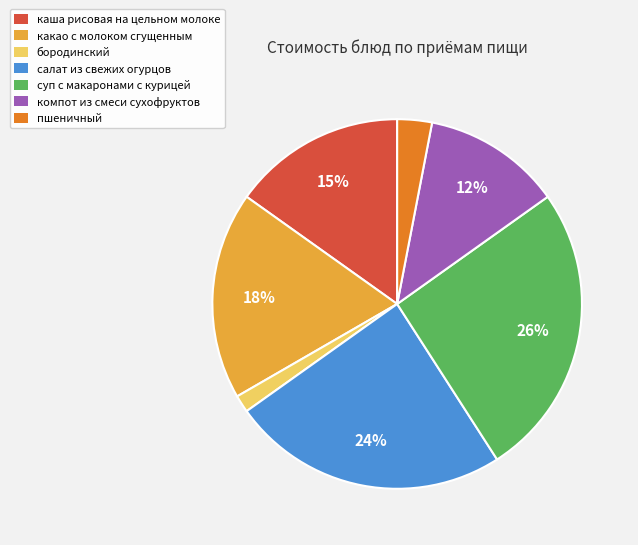

Does салат из свежих огурцов represent more than half of the total?

No